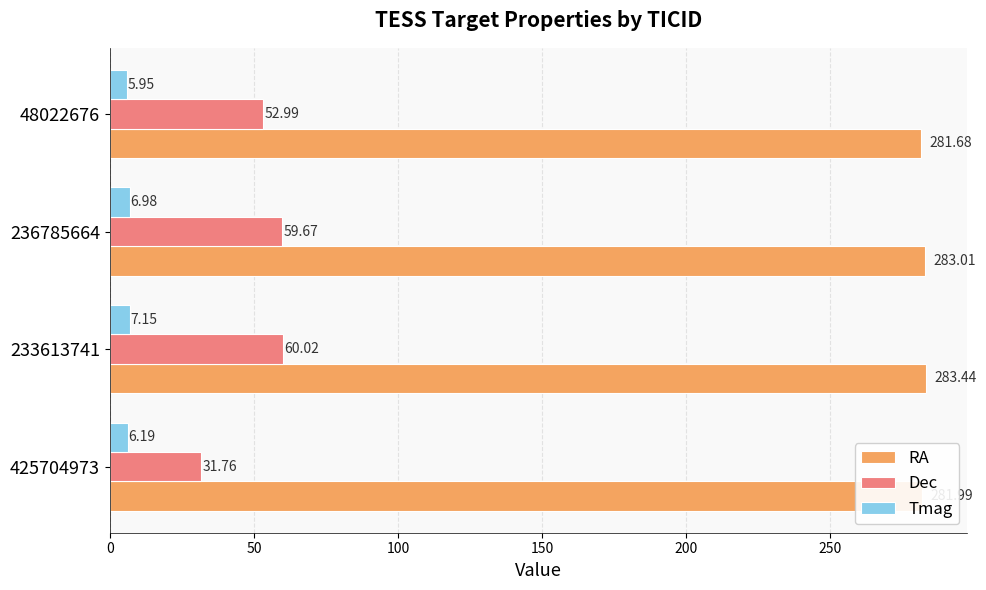

What is the total value across all series at 48022676?

340.6